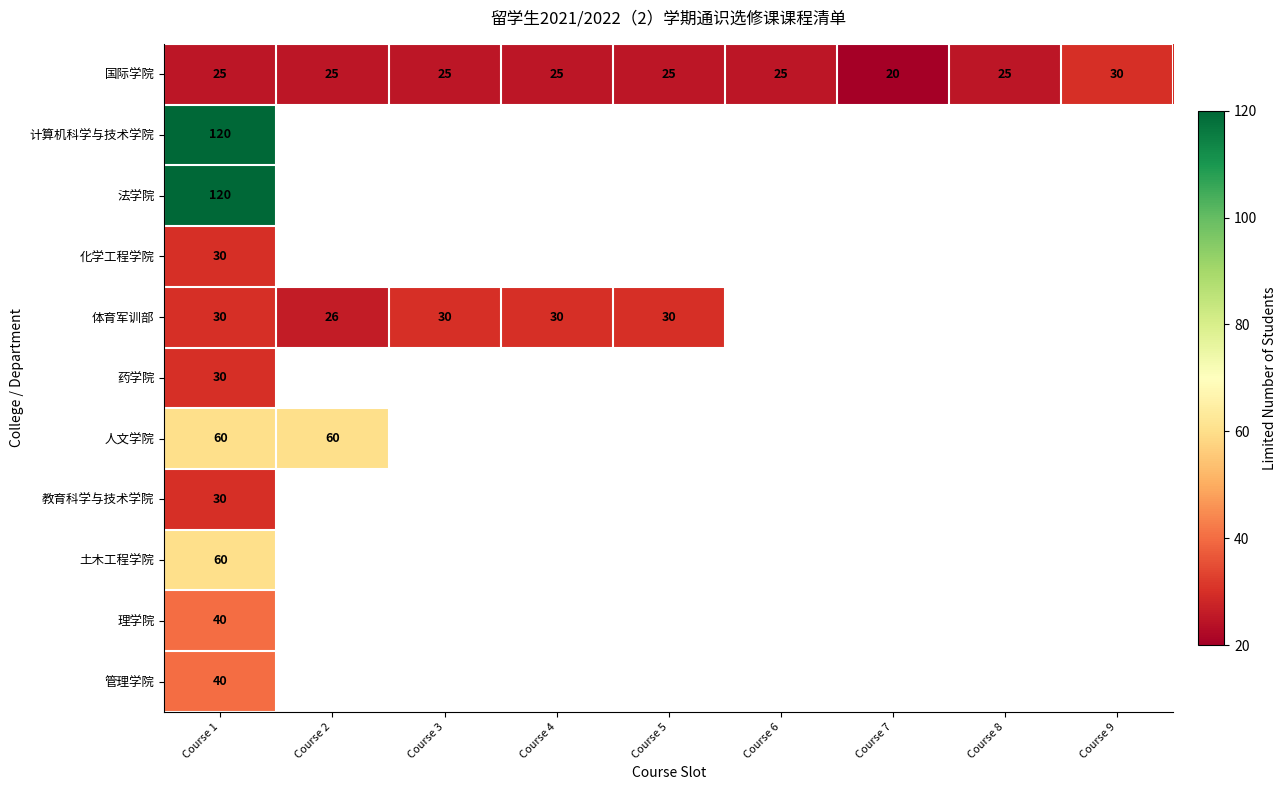

What is the minimum value shown in the chart?

20.0